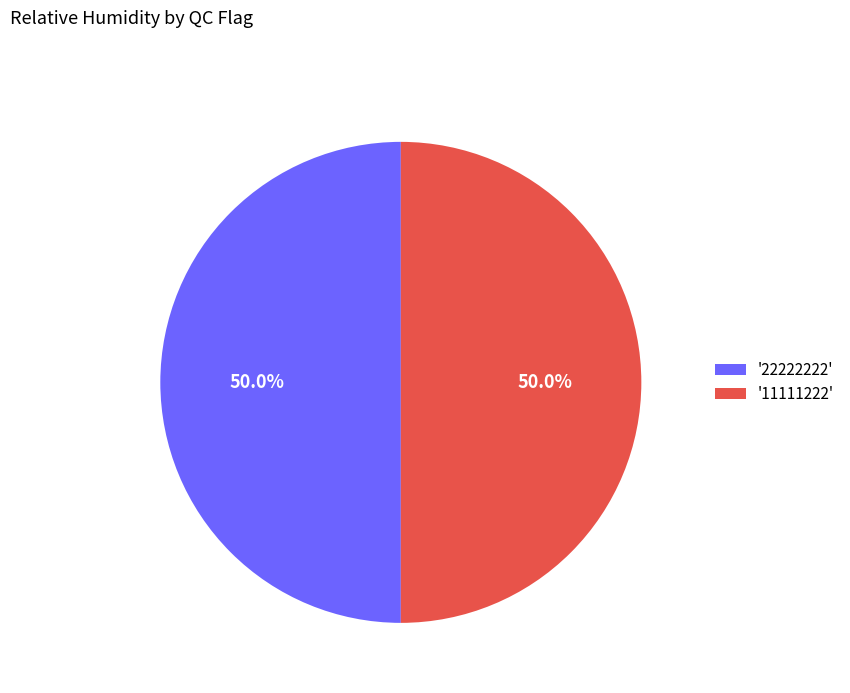

How many segments does this pie chart have?

2